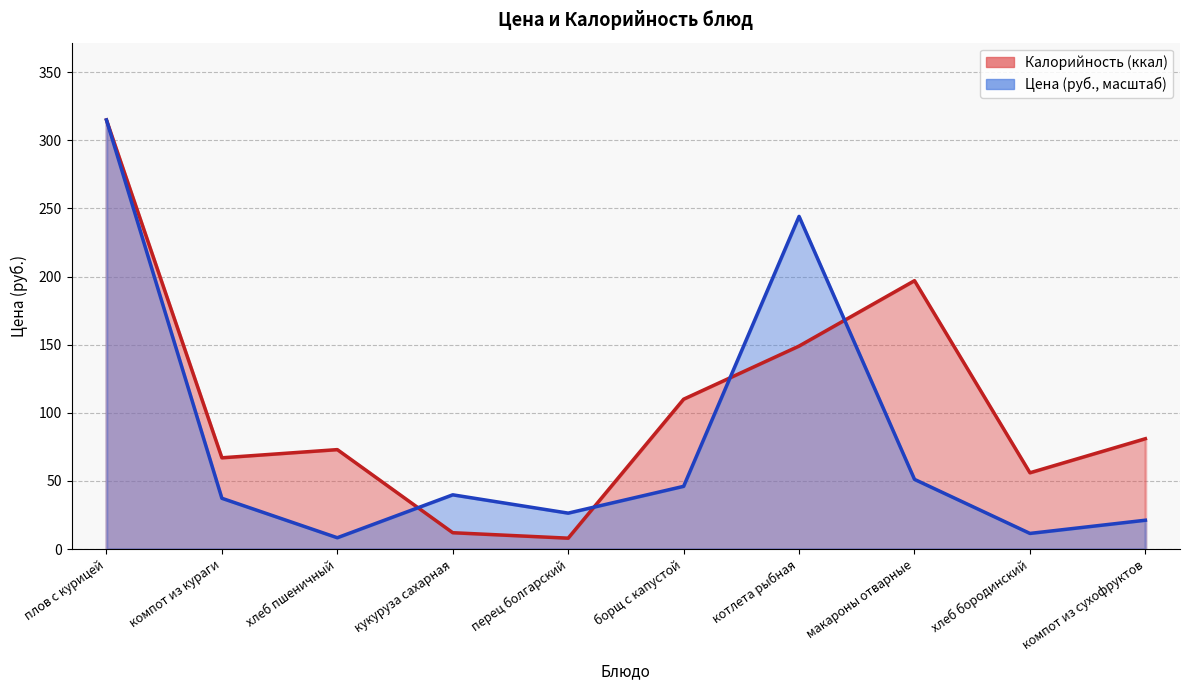

Where is the first local maximum for Цена?

кукуруза сахарная